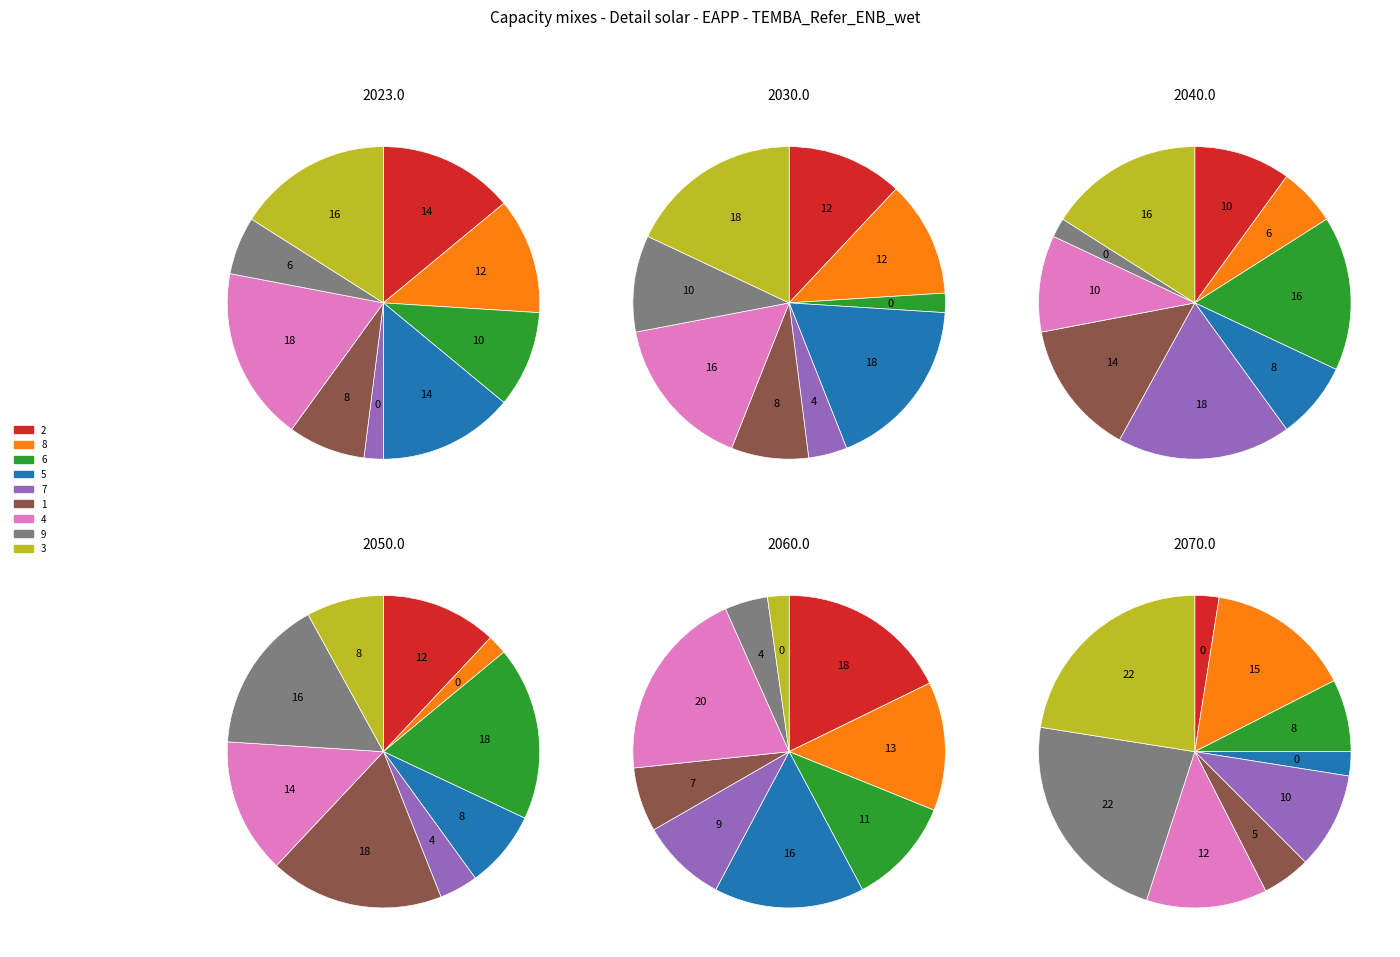

Between 5 and 7, which is larger?

5